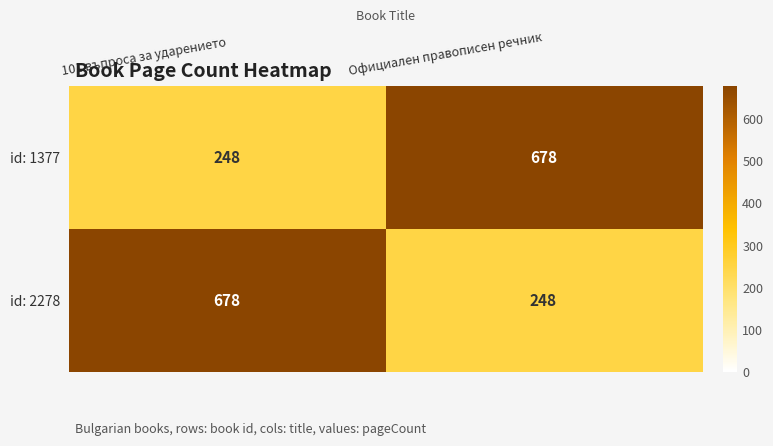

What is the spread (max minus min) of values at 101 въпроса за ударението?

430